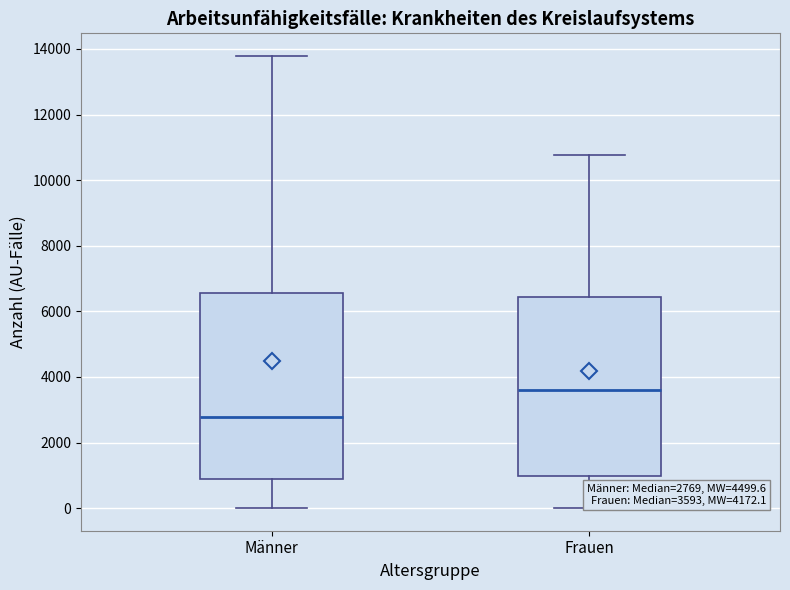

Which box is the tallest, from its lower edge to its upper edge?

Männer